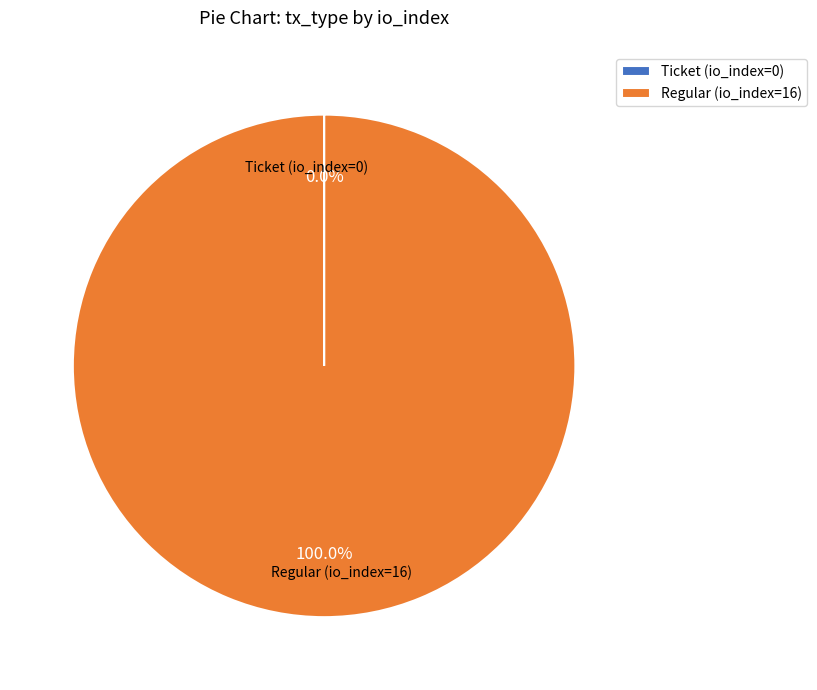

Which category has the biggest portion of the pie?

Regular (io_index=16)